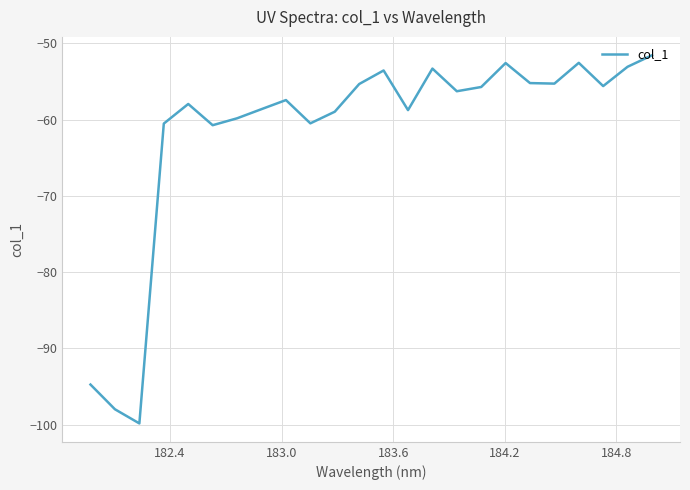

What is the minimum value shown in the chart?

-99.8